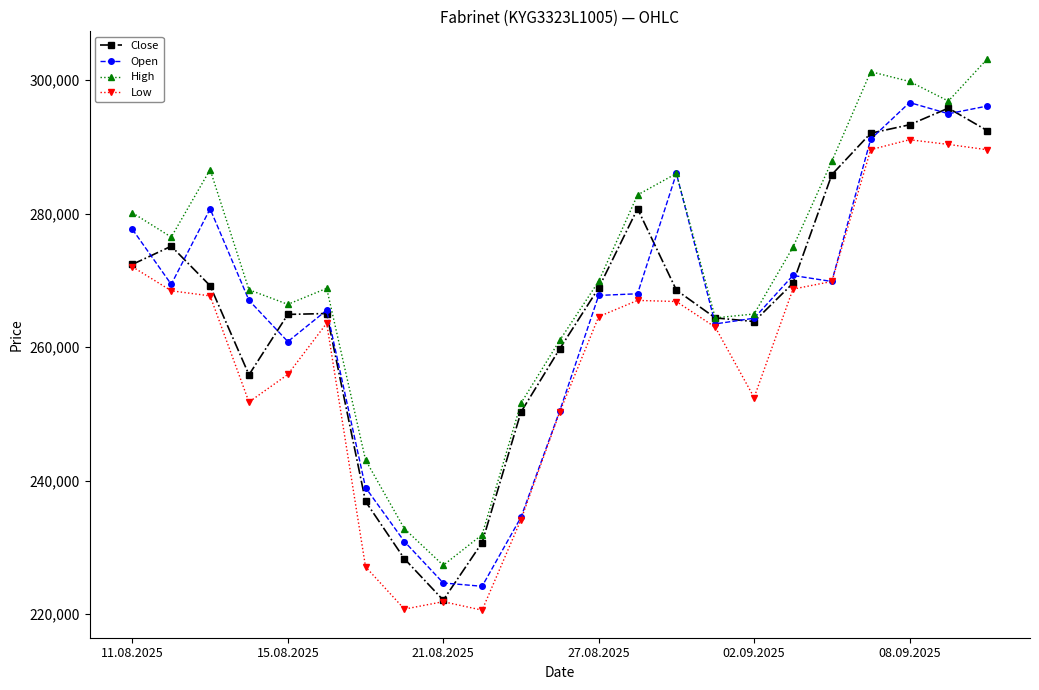

True or false: Open has more than 0 interior local peaks.

True